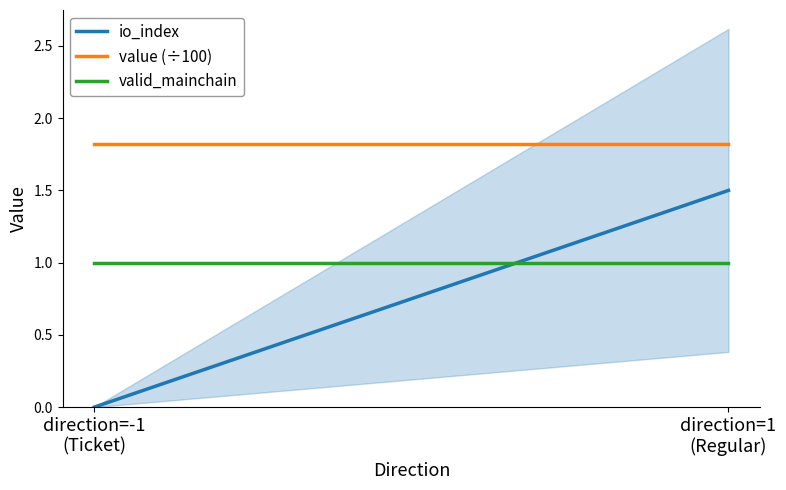

Reading left to right, list all the values displayed in this chart.

io_index: direction=-1
(Ticket)=0.0	direction=1
(Regular)=1.5
value (÷100): direction=-1
(Ticket)=1.8	direction=1
(Regular)=1.8
valid_mainchain: direction=-1
(Ticket)=1.0	direction=1
(Regular)=1.0